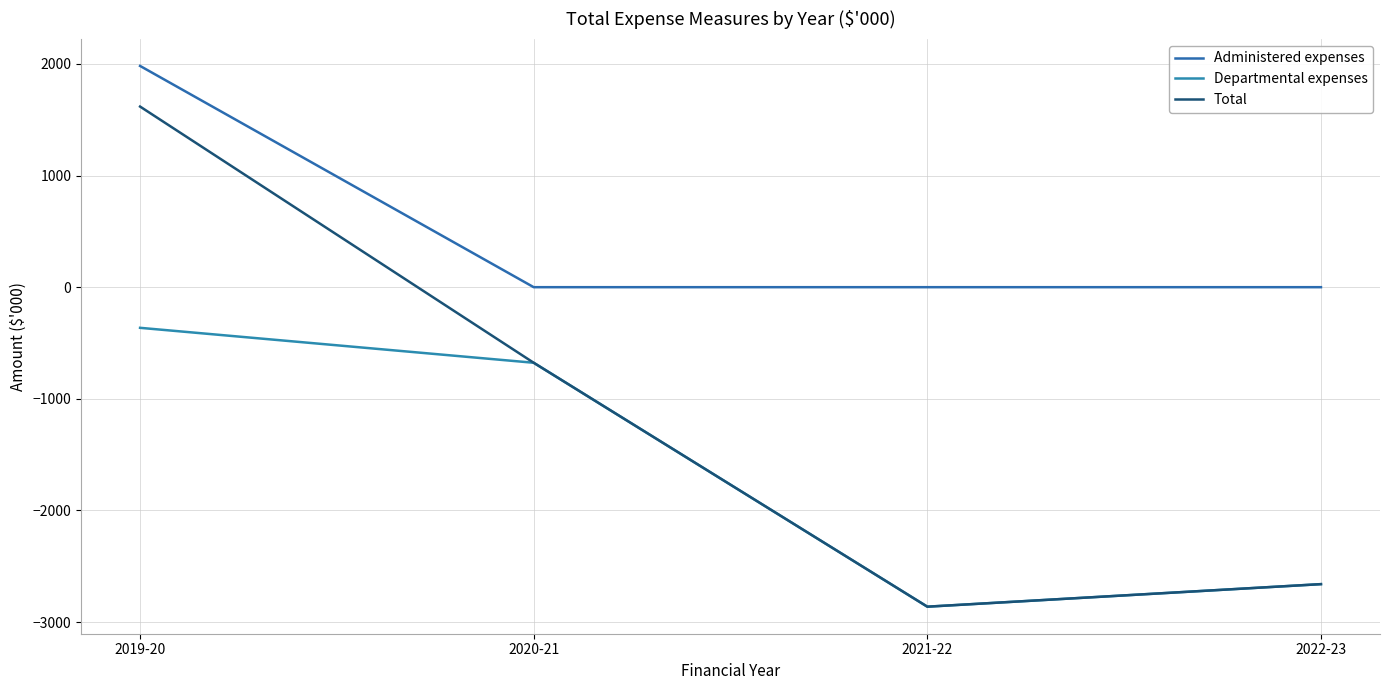

What position from the left is 2019-20?

1